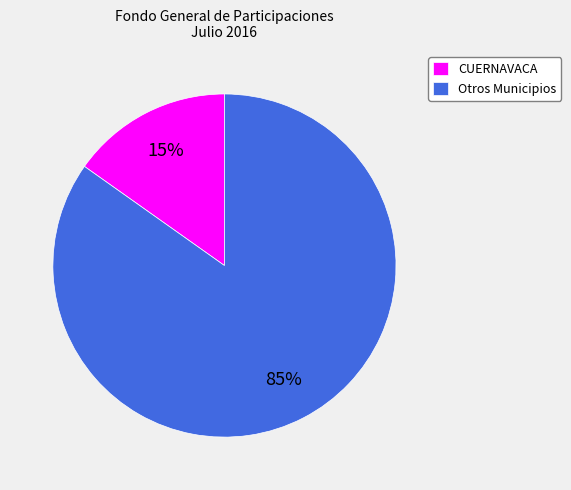

Does CUERNAVACA account for over 50% of the chart?

No